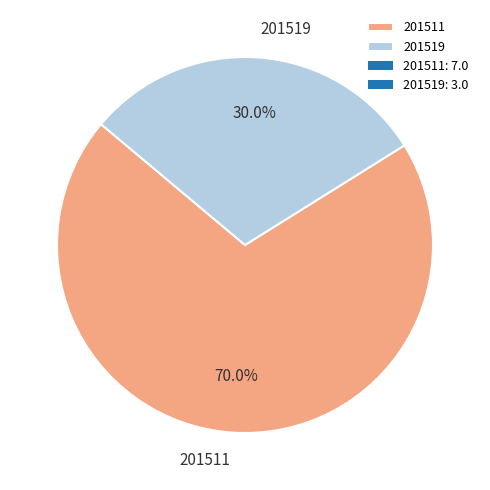

To the nearest percent, what portion does 201519 represent?

30%